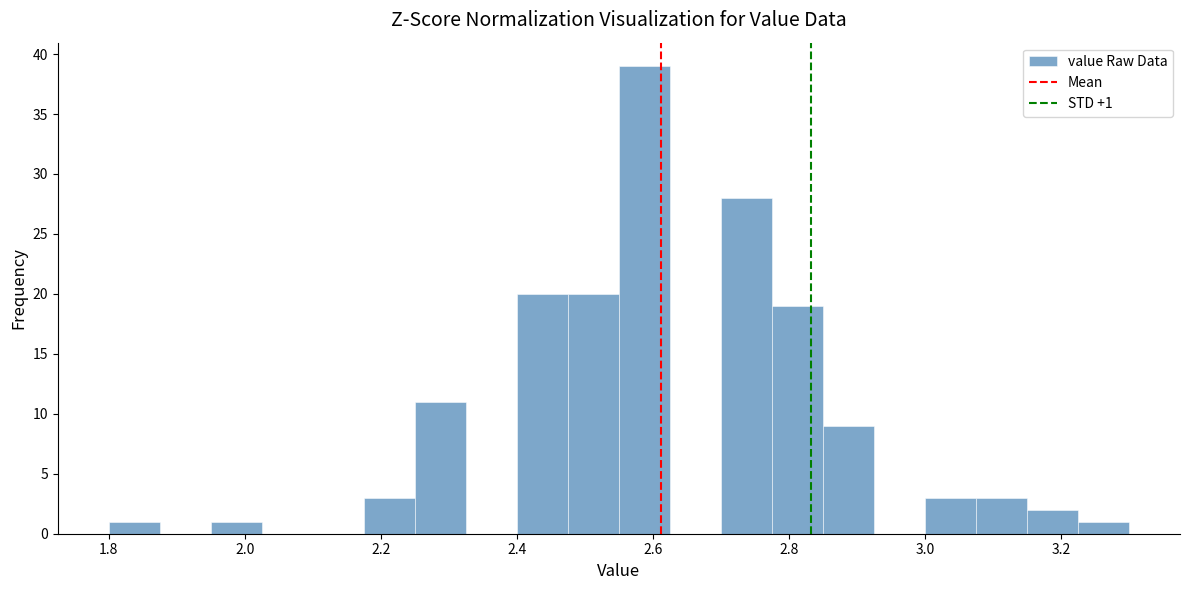

Read against the x-axis, roughly where is the centre of the tallest bar?

2.58